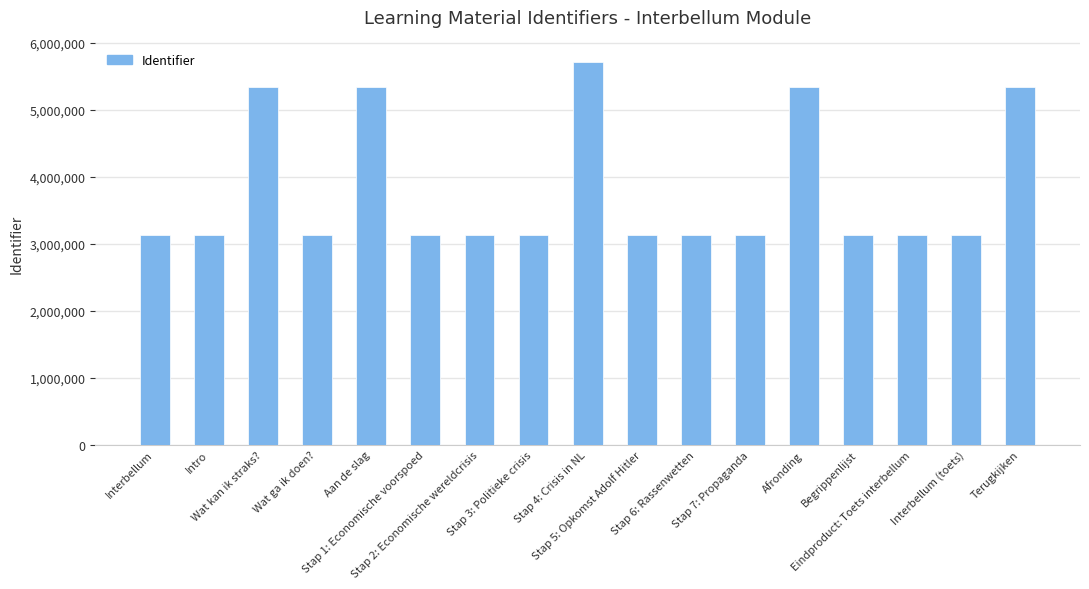

Which label corresponds to the largest value in the chart?

Stap 4: Crisis in NL